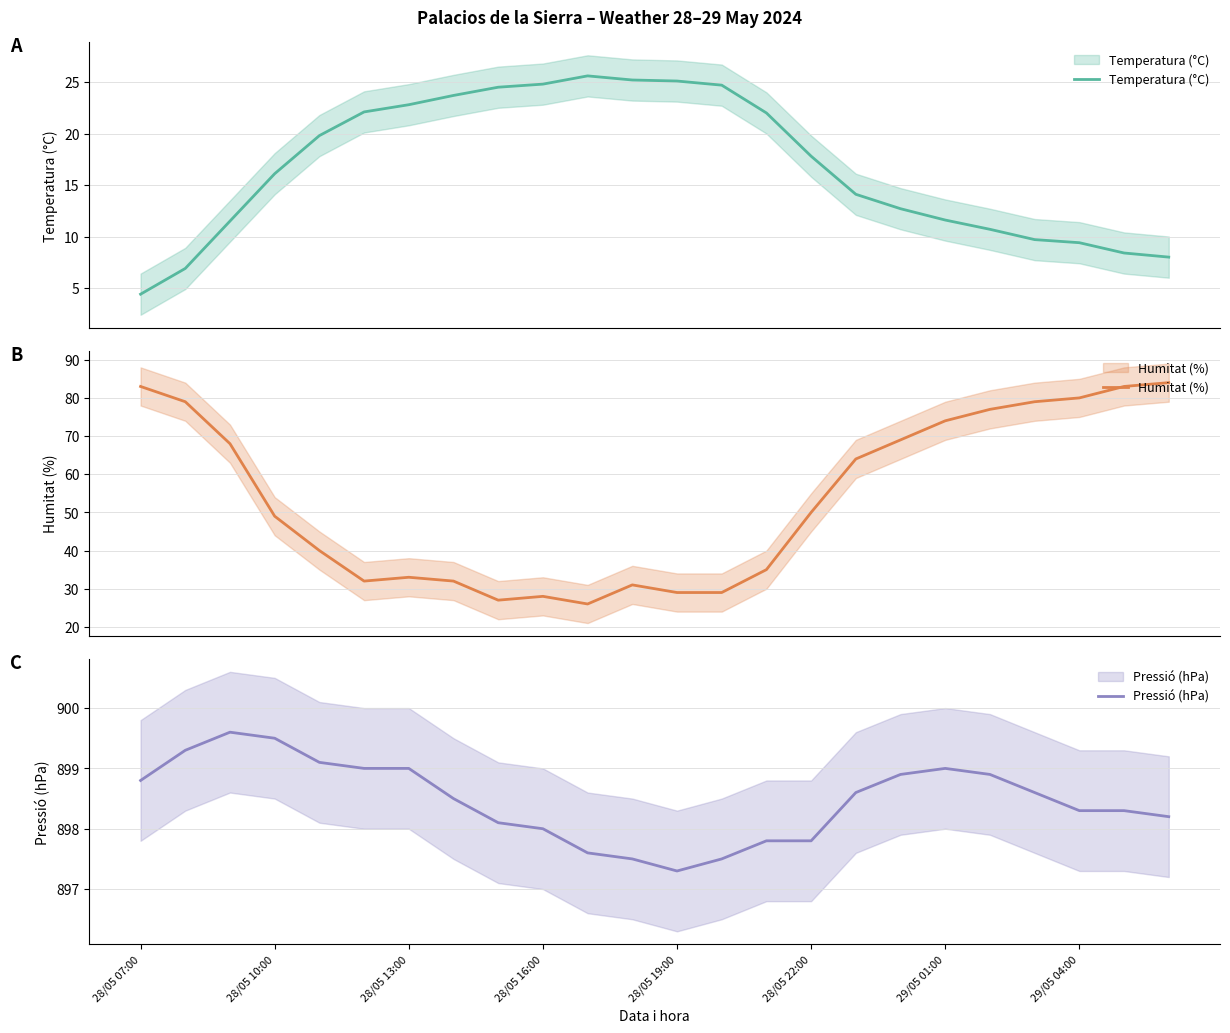

At which category is the sum across all series the highest?

23